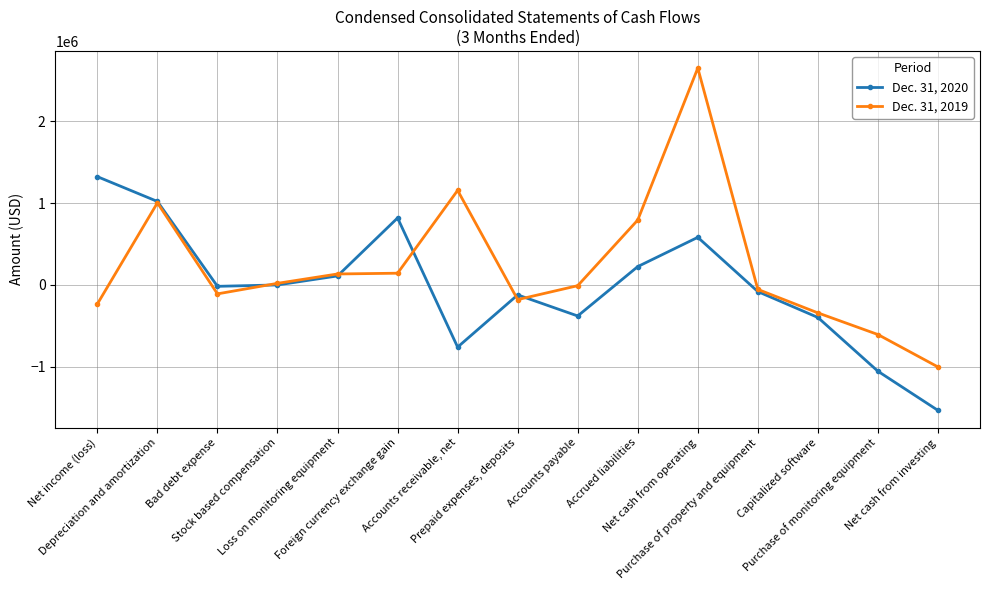

What is the difference between the second highest and second lowest values in the Dec. 31, 2020 series?

2075245